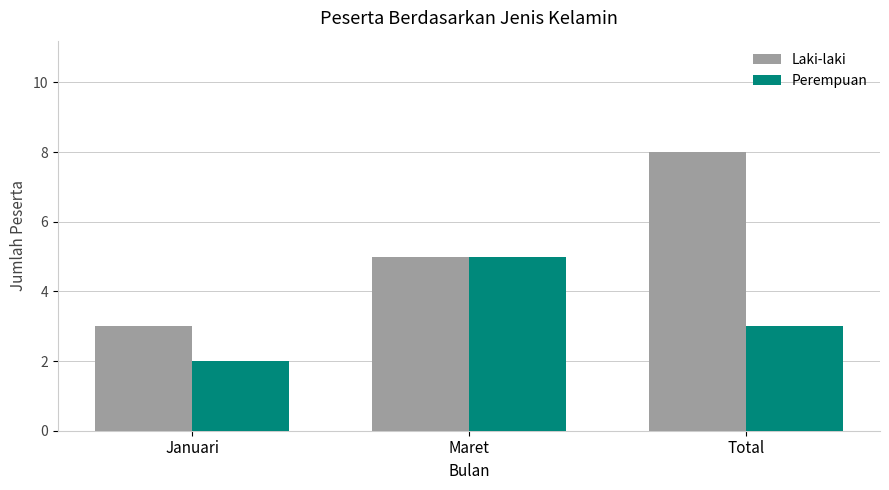

Which label corresponds to the largest value in the chart?

Total